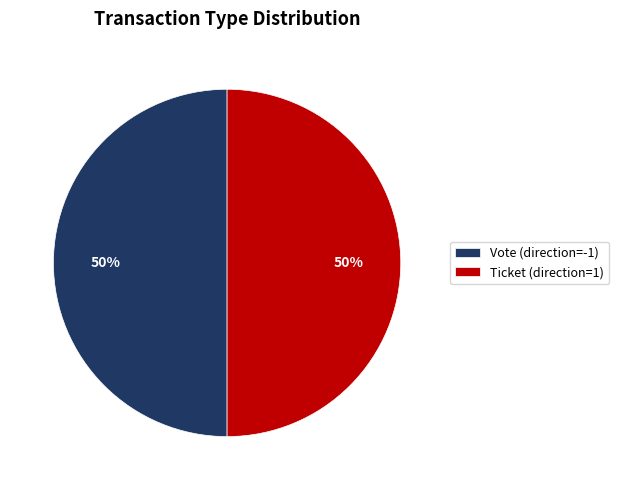

How many segments does this pie chart have?

2